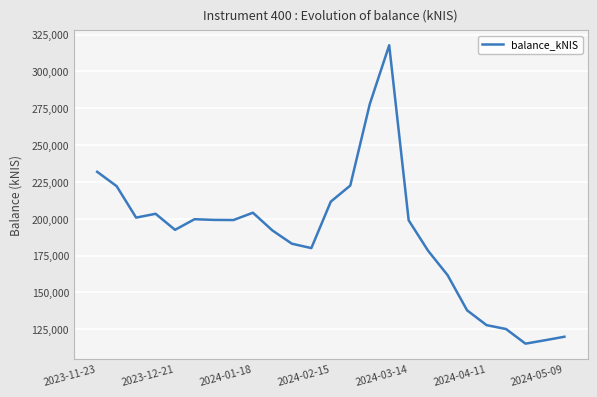

What is the difference between the maximum and minimum values?

202594.2